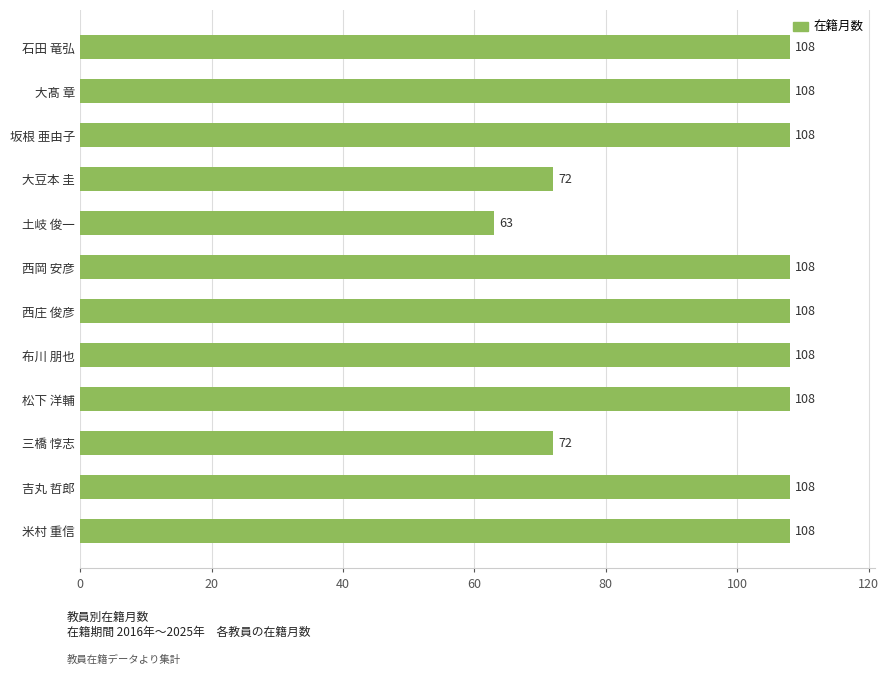

Read the value at 三橋 惇志.

72